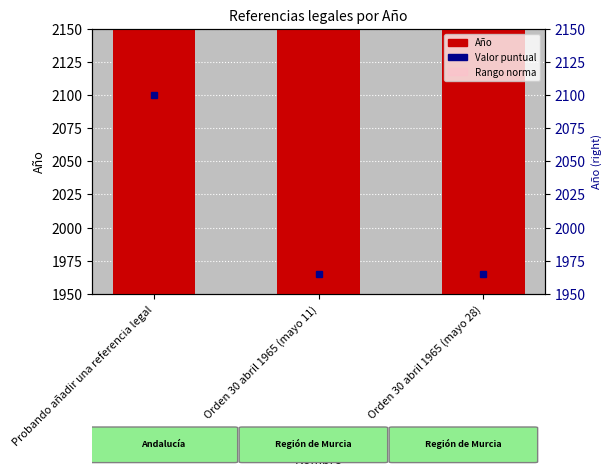

Reading left to right, what are all the values shown in this chart?

2100	1965	1965